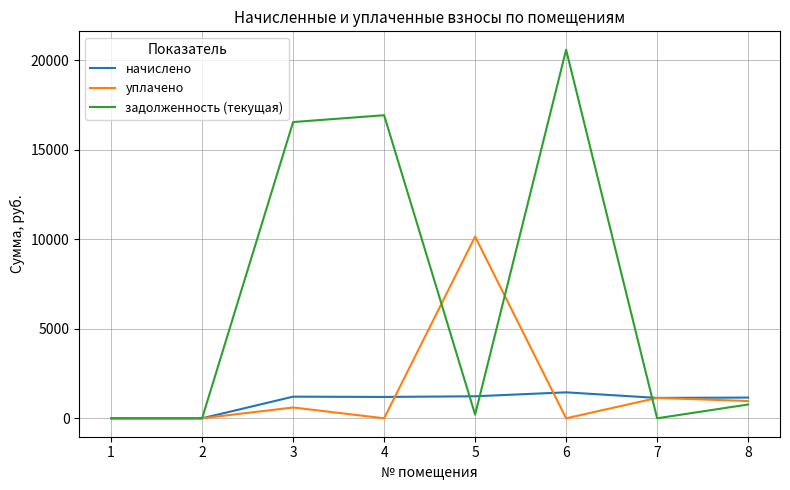

What is the difference between the maximum and second lowest values in the задолженность (текущая) series?

20591.0